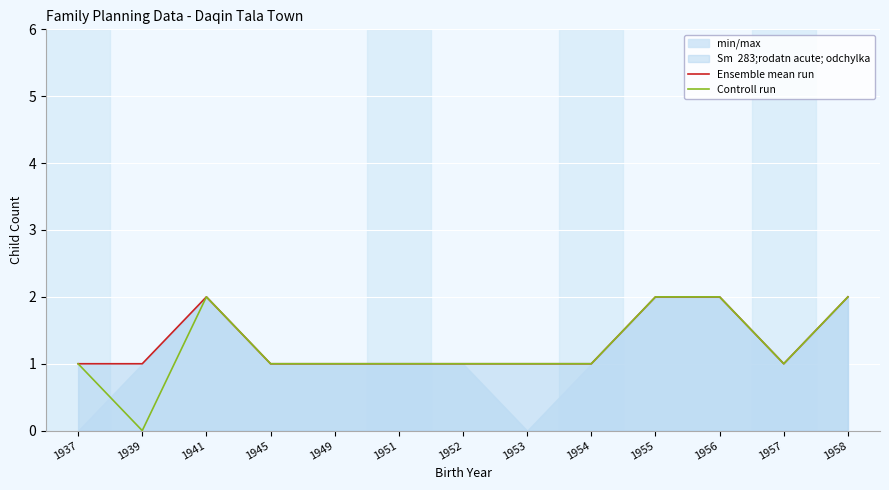

Reading left to right, list all the values displayed in this chart.

Ensemble mean run: 1937=1	1939=1	1941=2	1945=1	1949=1	1951=1	1952=1	1953=1	1954=1	1955=2	1956=2	1957=1	1958=2
Controll run: 1937=1	1939=0	1941=2	1945=1	1949=1	1951=1	1952=1	1953=1	1954=1	1955=2	1956=2	1957=1	1958=2